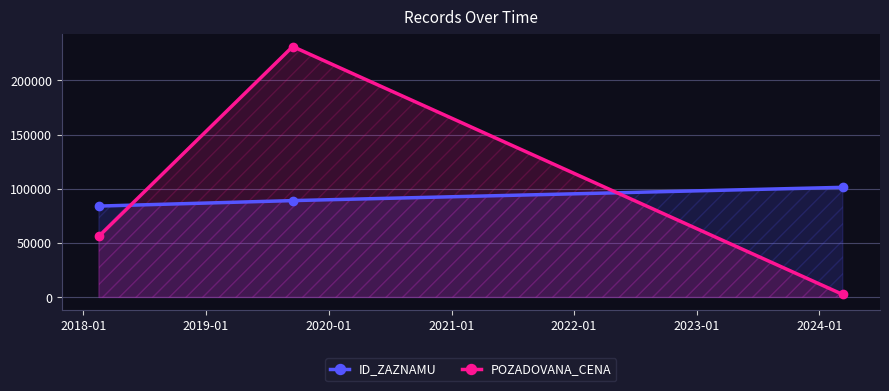

What is the average value of the ID_ZAZNAMU series?

91641